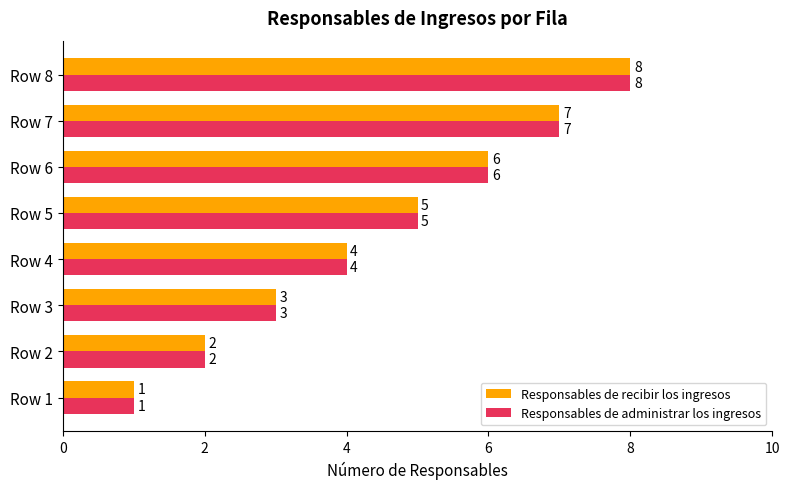

The value of Responsables de administrar los ingresos at Row 5 is 9. True or false?

False